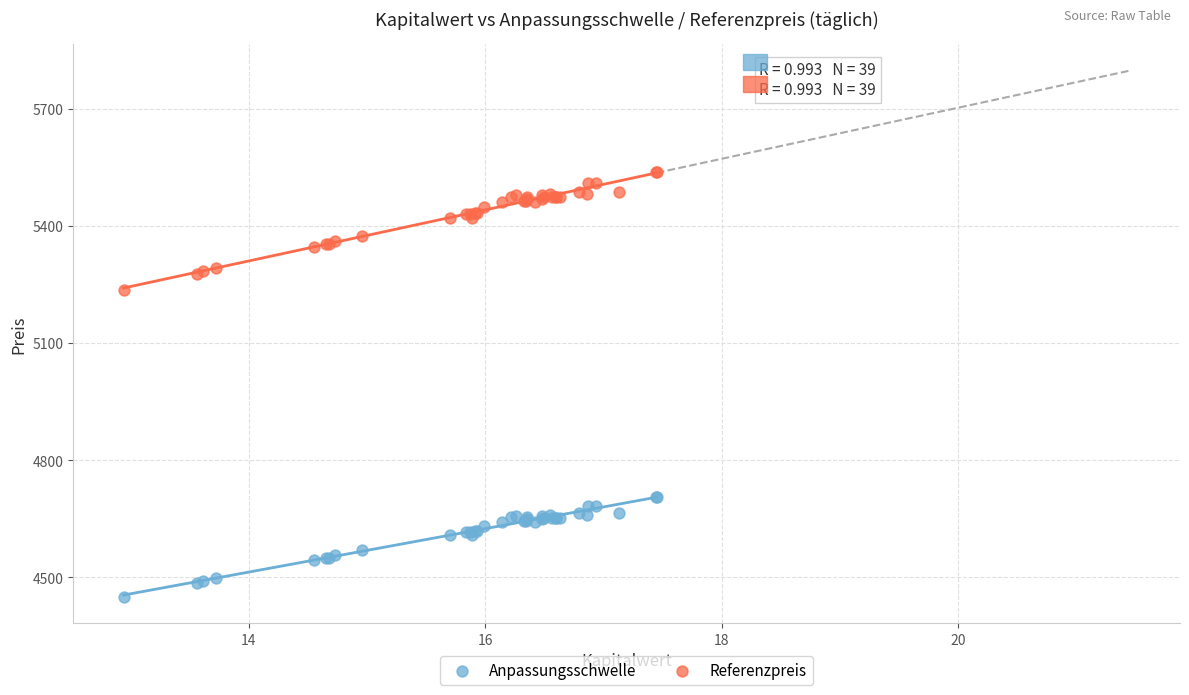

Across all series, what Y value is closest to 4993?

5235.5